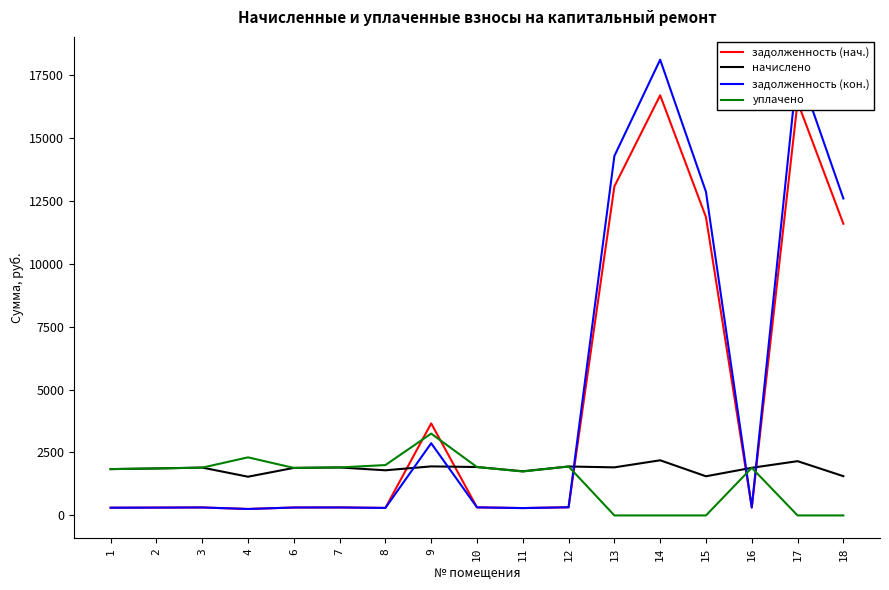

Is the value of задолженность (нач.) at 13 greater than the value of начислено at 16?

Yes